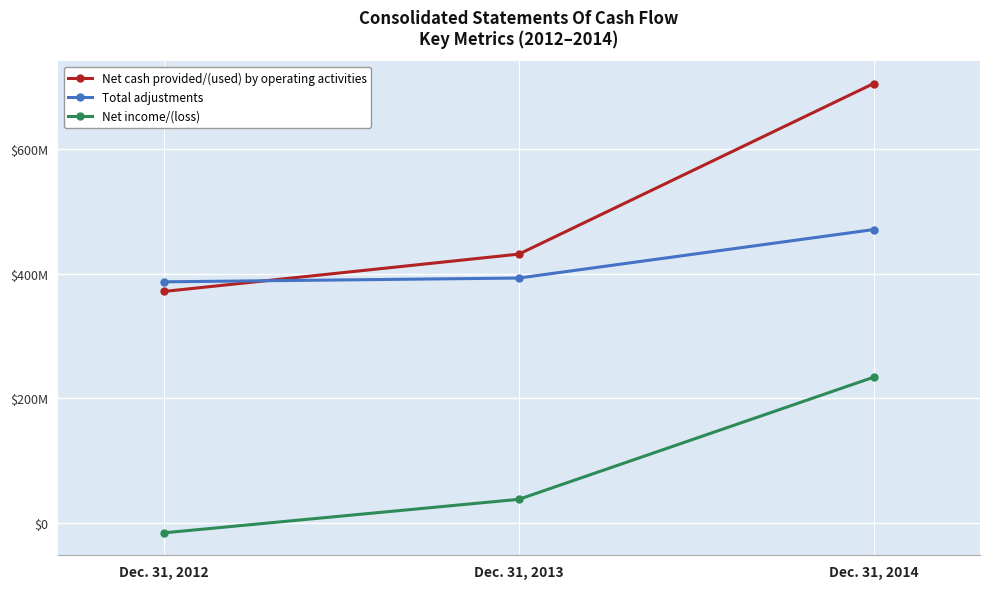

What is the sum of all Total adjustments values?

1250596000